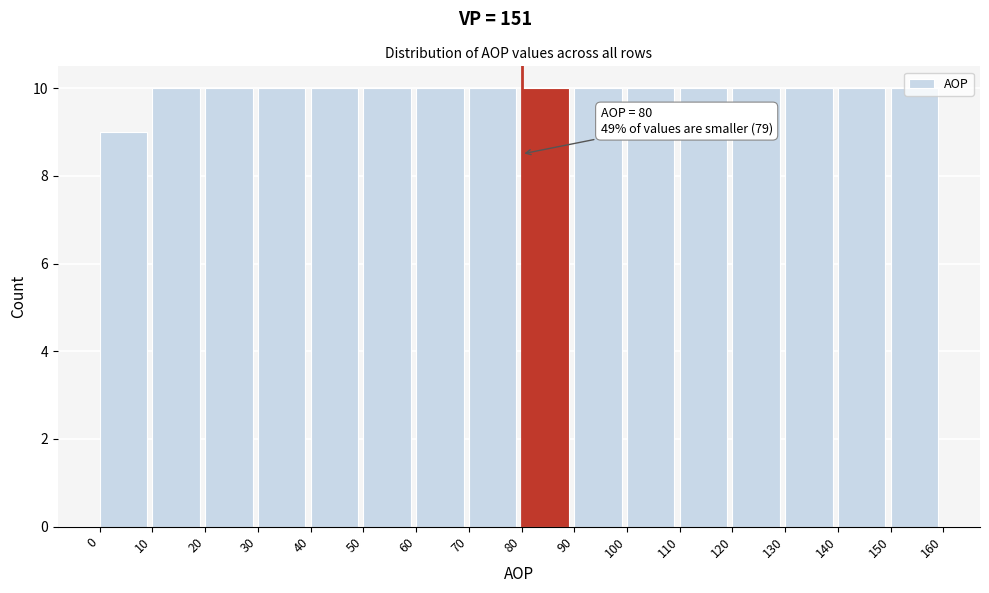

Approximately how many times larger is the value at 70 compared to 80?

1.0